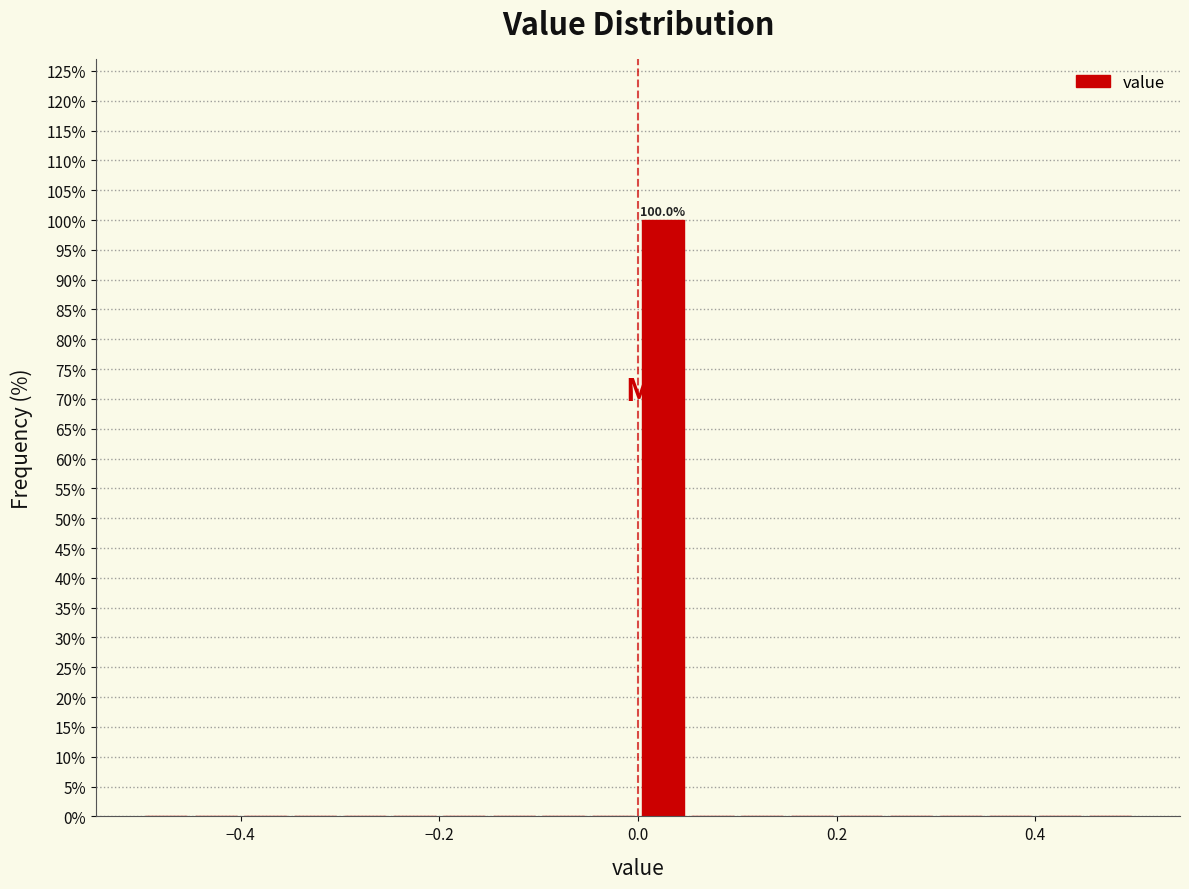

Around what value on the x-axis is the tallest bar? Give the approximate position of its centre, as read against the axis.

0.02